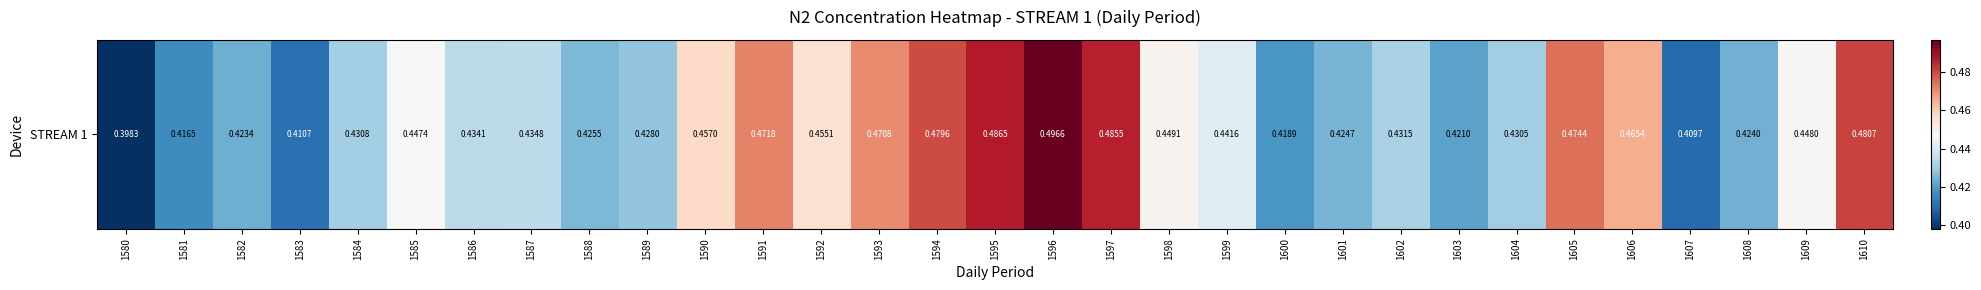

Rank the categories by value from highest to lowest.

1596, 1595, 1597, 1610, 1594, 1605, 1591, 1593, 1606, 1590, 1592, 1598, 1609, 1585, 1599, 1587, 1586, 1602, 1584, 1604, 1589, 1588, 1601, 1608, 1582, 1603, 1600, 1581, 1583, 1607, 1580